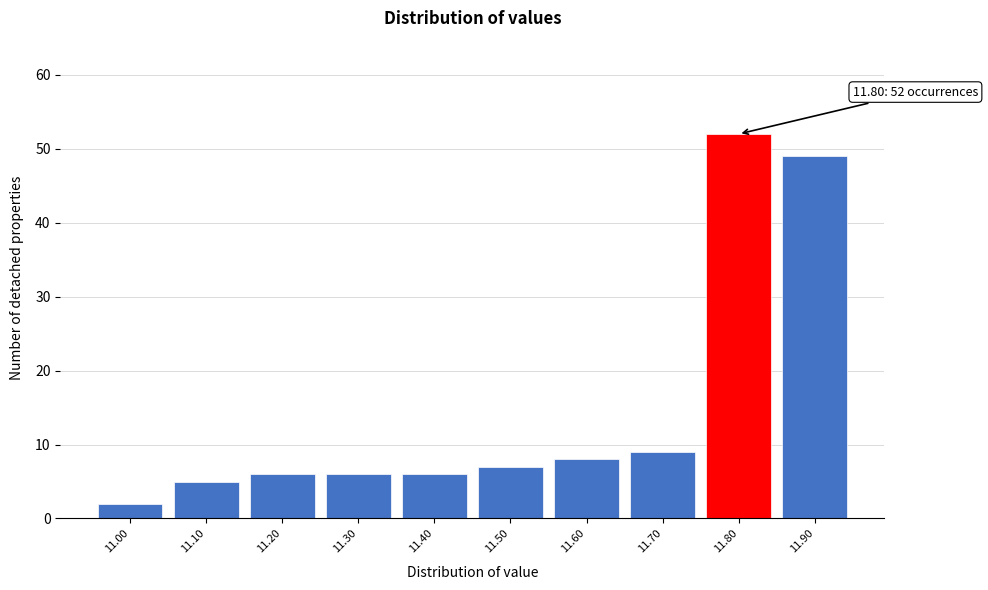

Which range on the x-axis has the tallest bar?

11.75 to 11.85